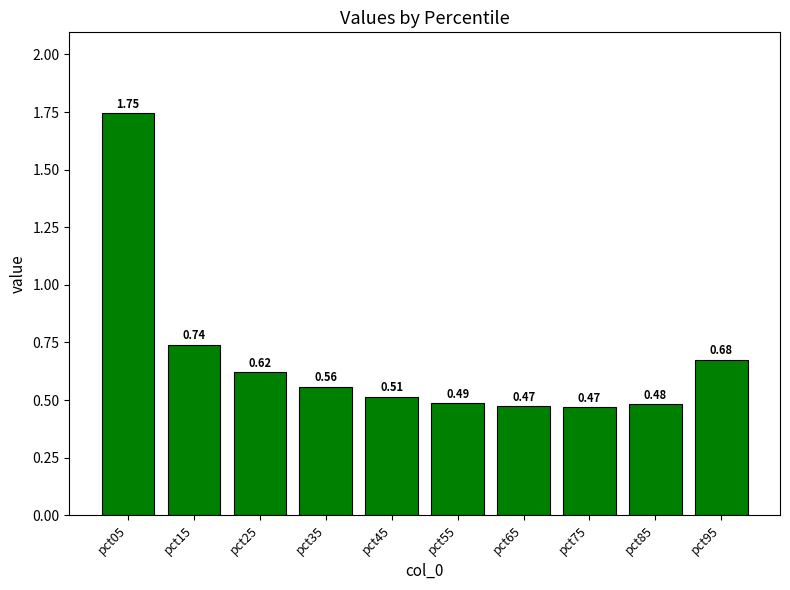

What is the sum of the values at pct95 and pct65?

1.1